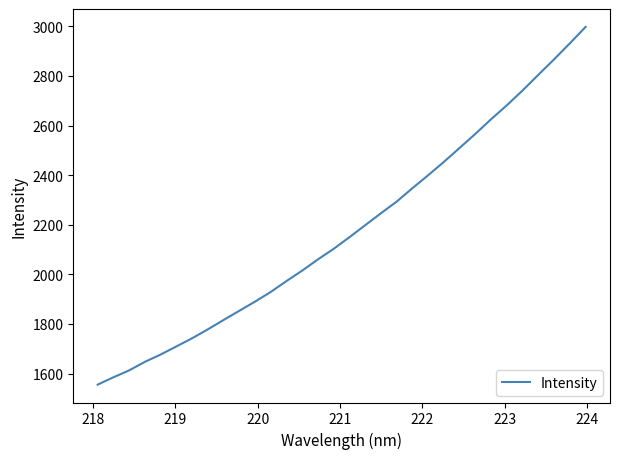

What is the greatest value displayed?

2997.7